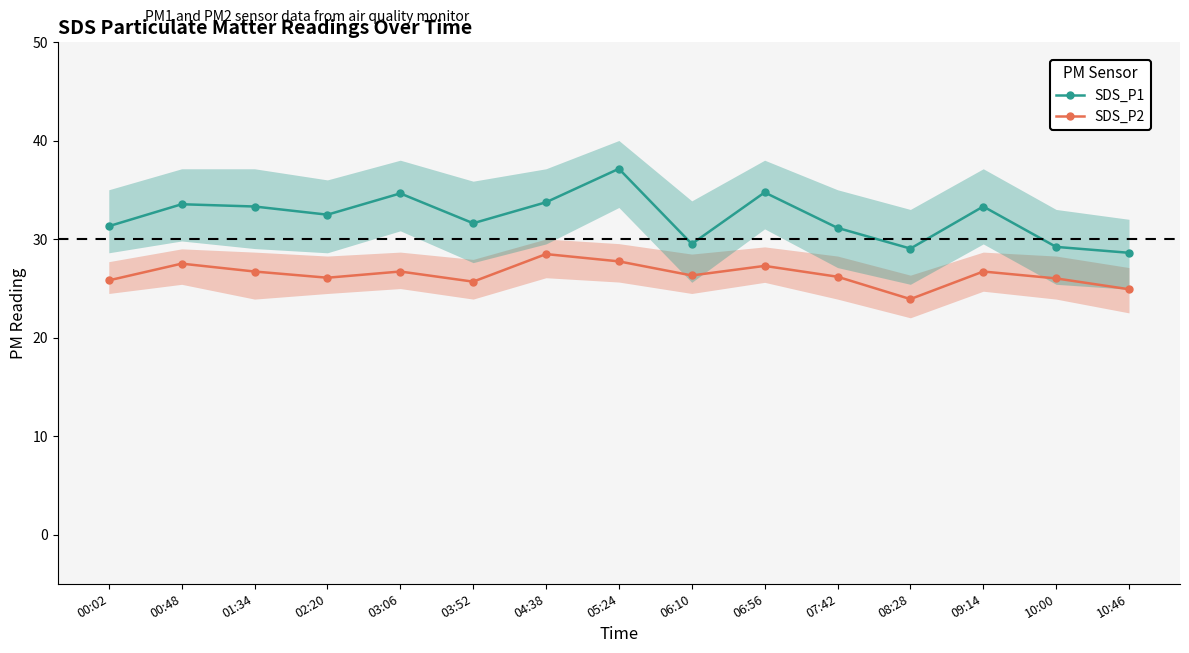

Rank the categories by SDS_P2 value from highest to lowest.

04:38, 05:24, 00:48, 06:56, 01:34, 03:06, 09:14, 06:10, 07:42, 02:20, 10:00, 00:02, 03:52, 10:46, 08:28